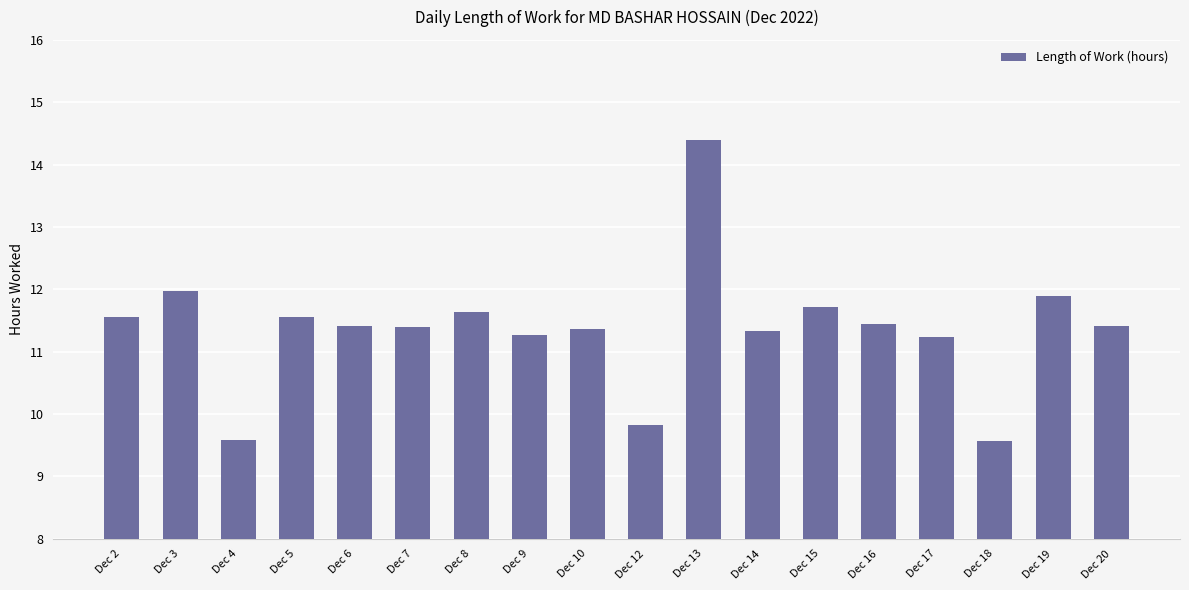

Is it true that the value at Dec 6 is 11.4?

True